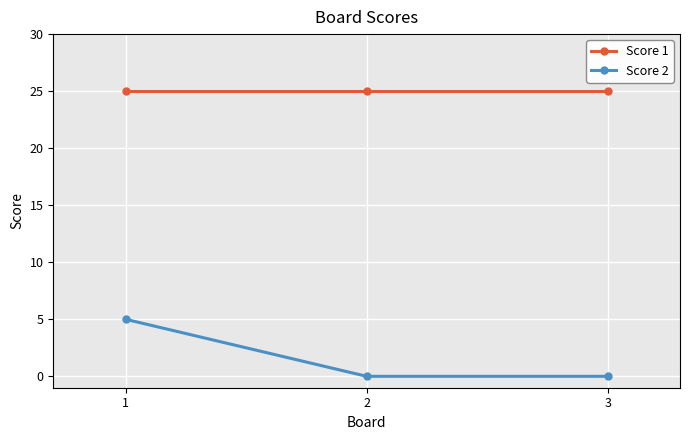

Reading right to left, what are all the values shown in this chart?

Score 1: 3=25	2=25	1=25
Score 2: 3=0	2=0	1=5